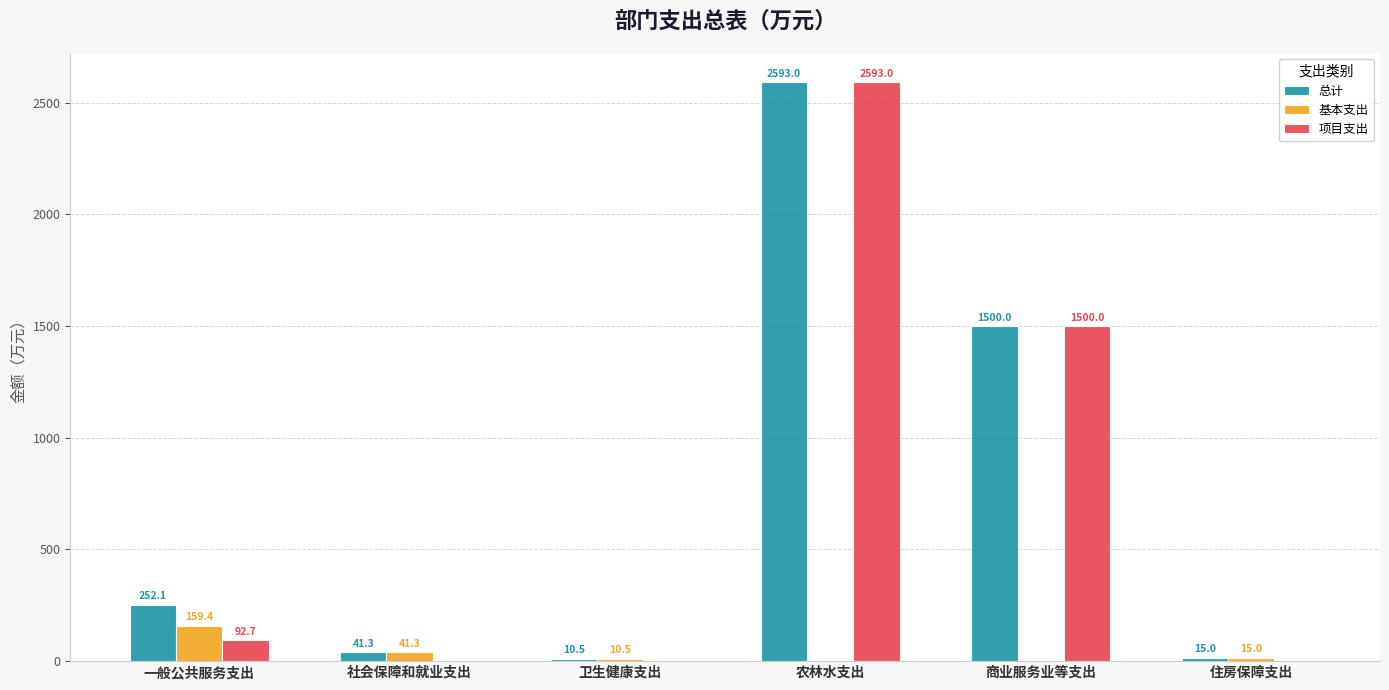

What is the sum of the 总计 values at 商业服务业等支出 and 卫生健康支出?

1510.5